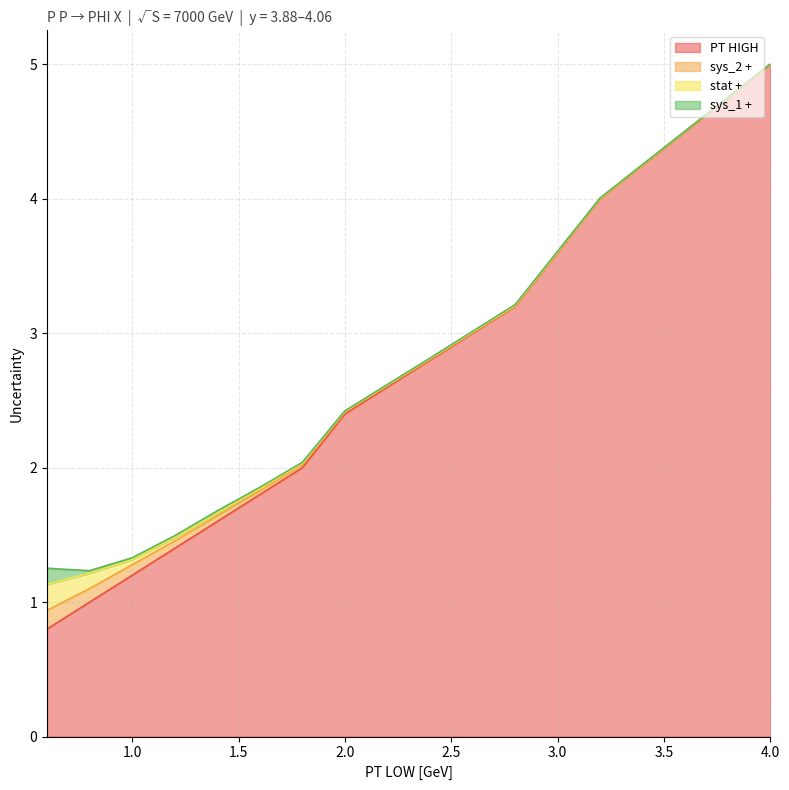

Is the value of PT HIGH at 4.0 greater than the value of sys_2 + at 2.4?

Yes